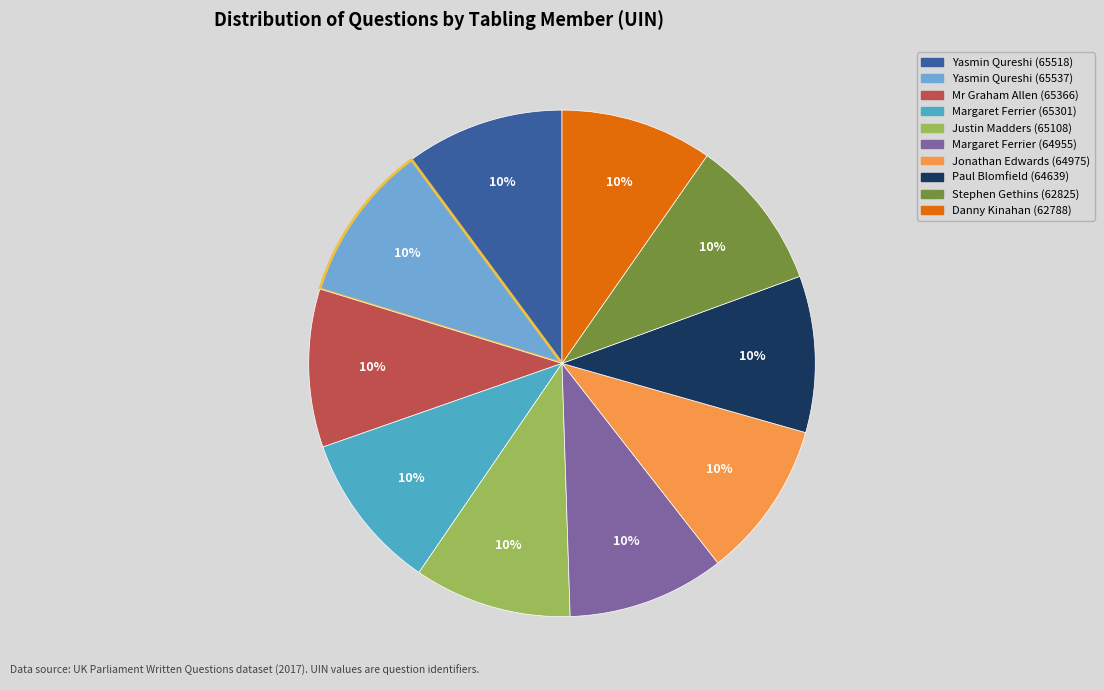

Do Danny Kinahan (62788) and Justin Madders (65108) together represent more than half of the pie?

No